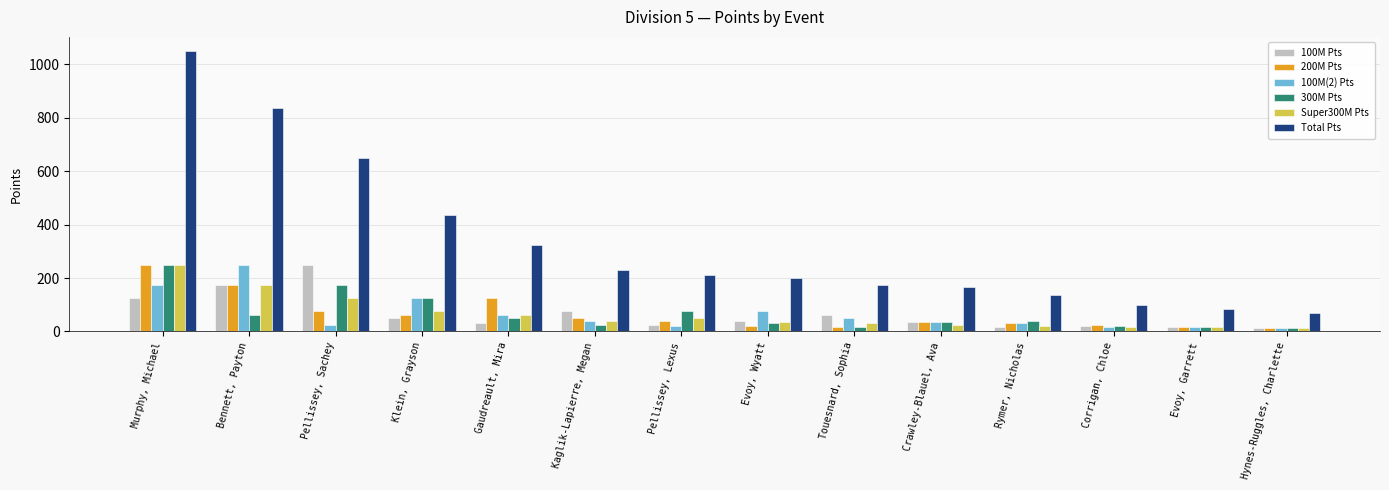

What is the highest value of the Total Pts series?

1050